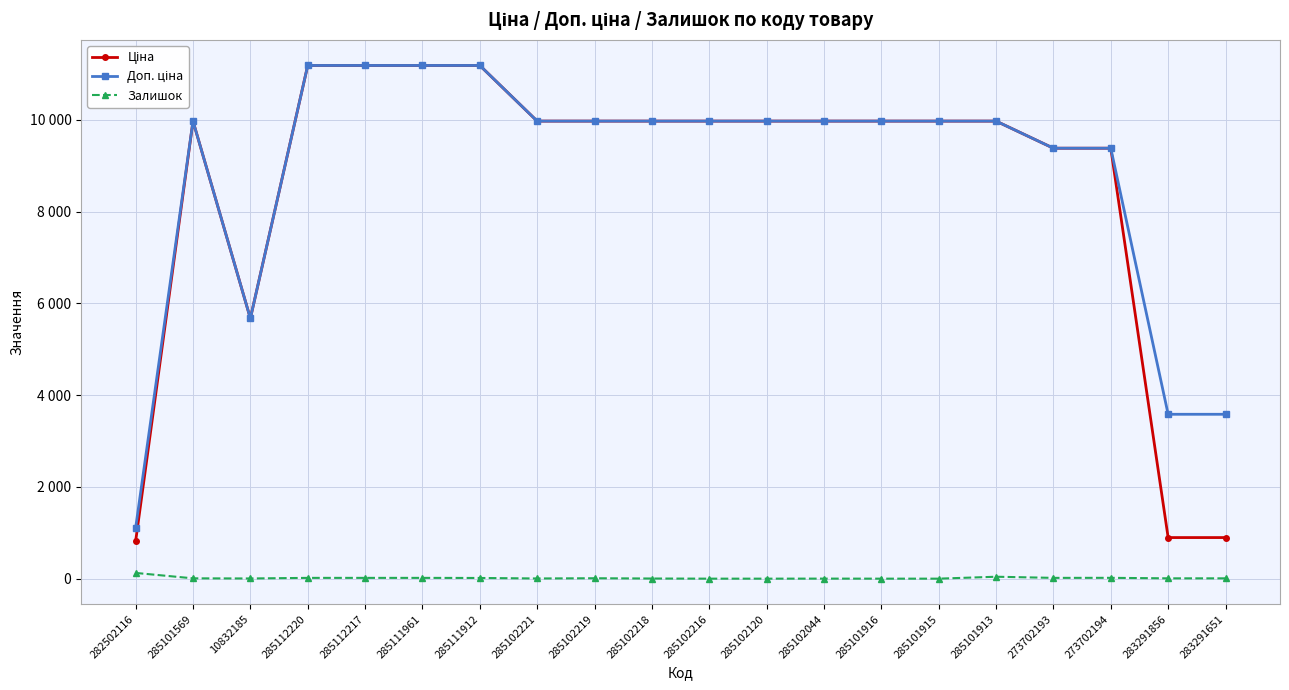

Which category has the highest value in the Ціна series?

285112220